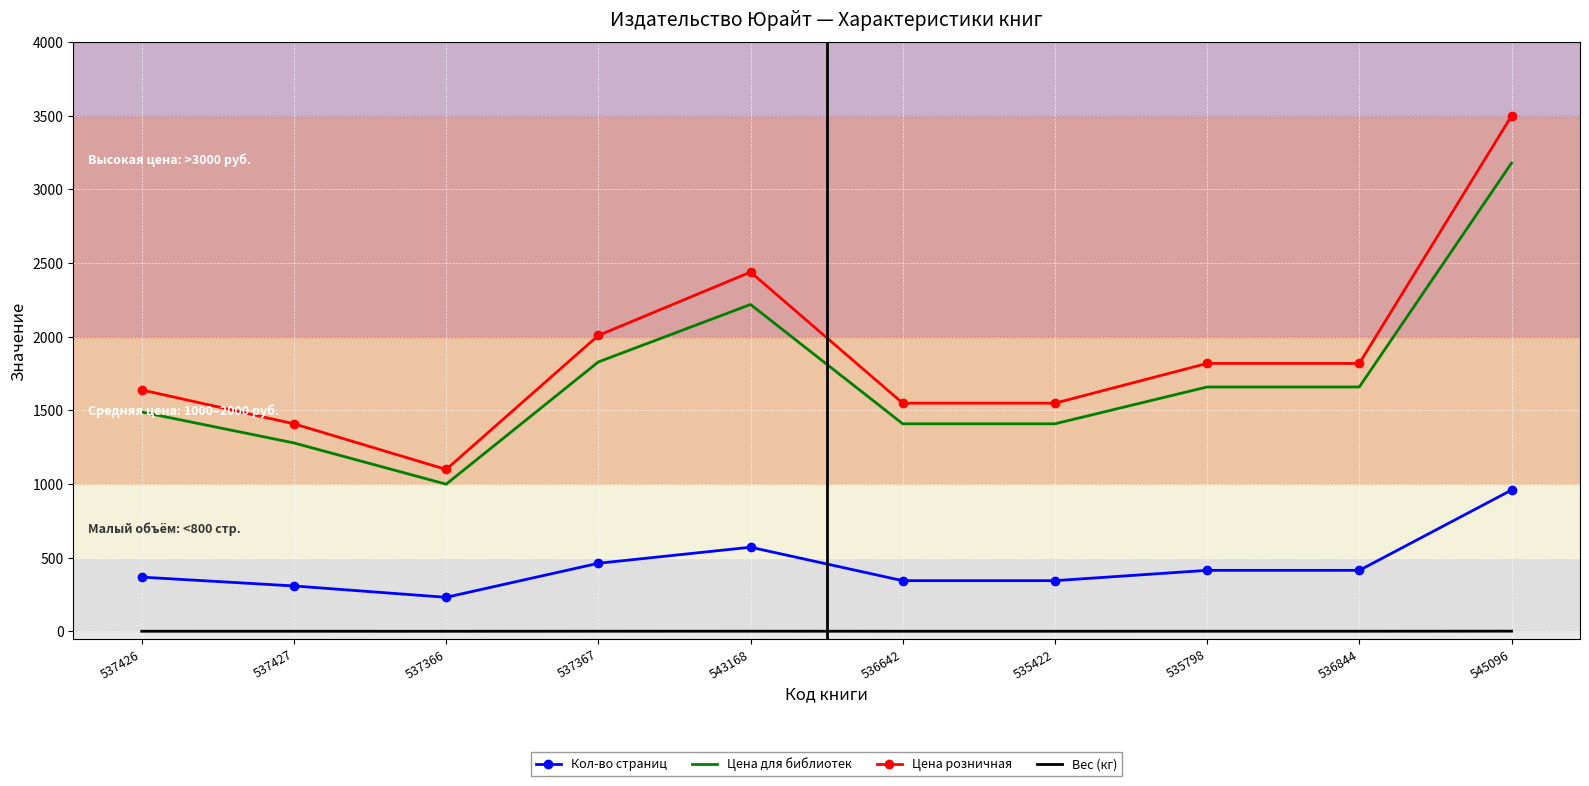

Is the value of Цена розничная at 536844 greater than the value of Кол-во страниц at 535422?

Yes